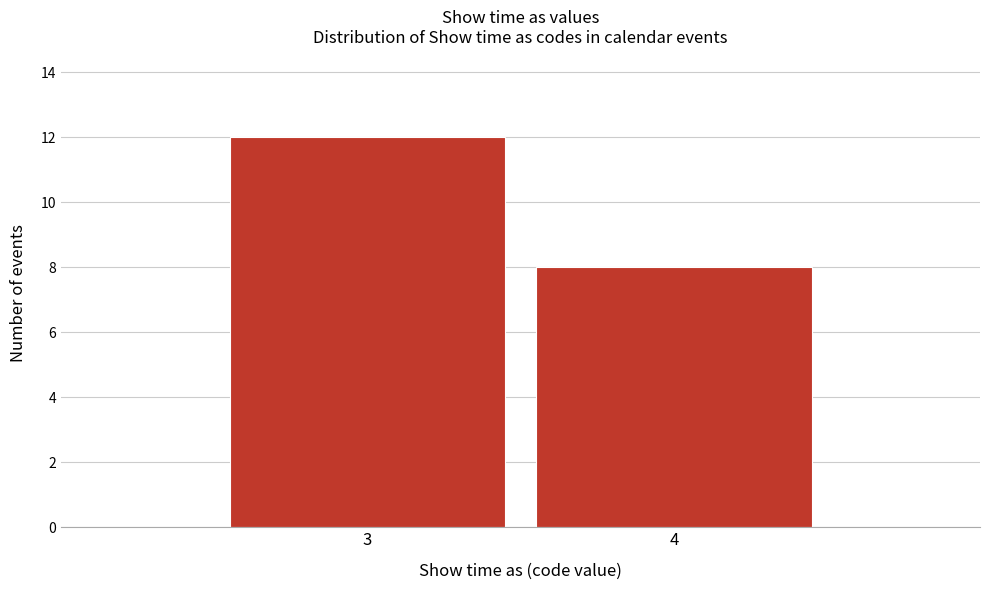

Reading left to right, extract all data points from this chart.

3=12	4=8